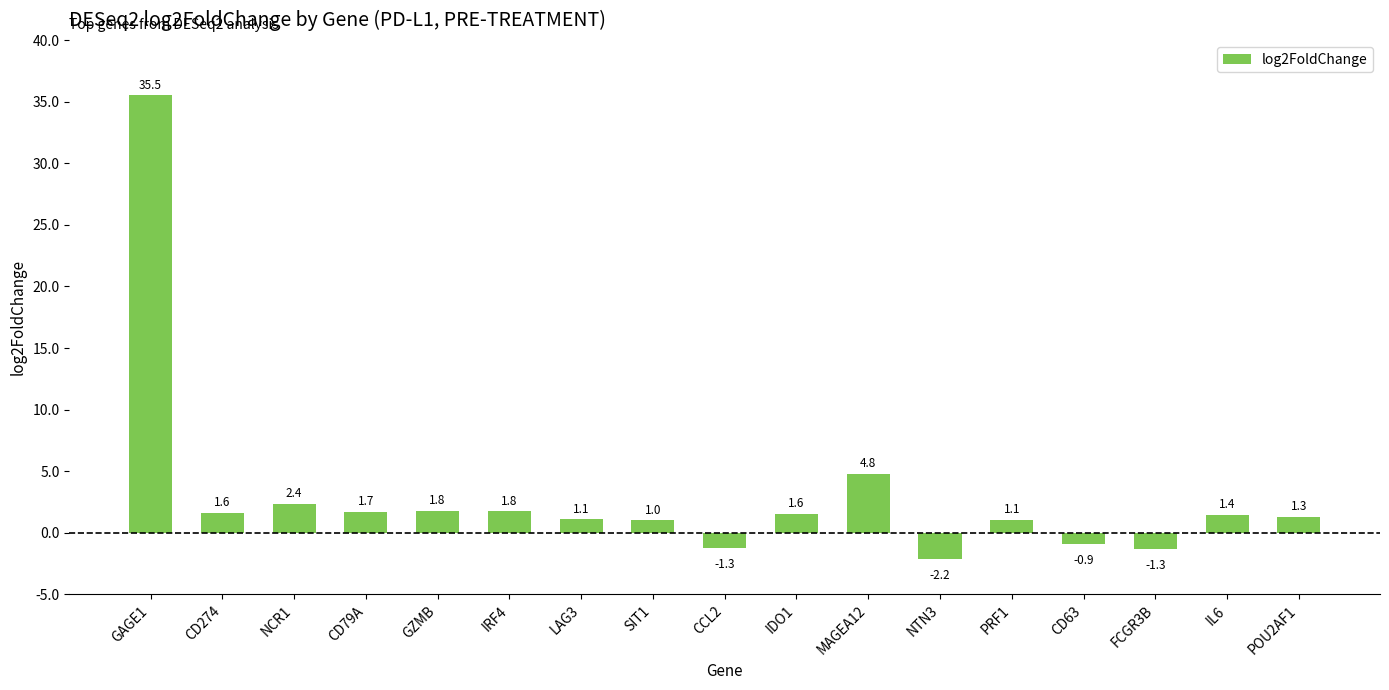

What is the value of the 5th bar from the left?

1.8